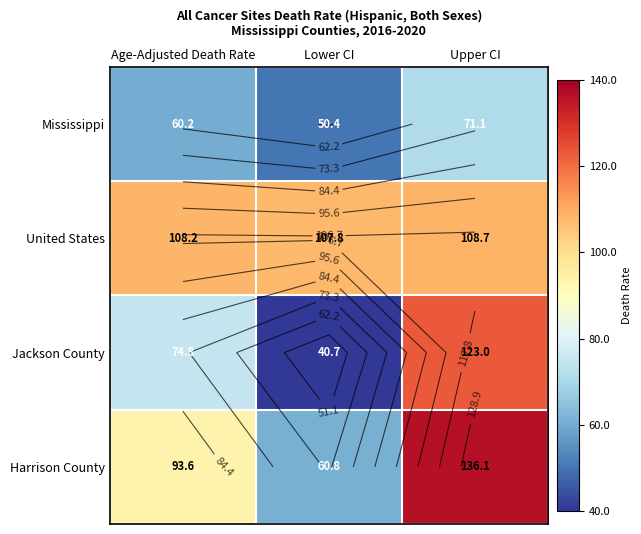

What is the spread (max minus min) of values at Lower CI?

67.1